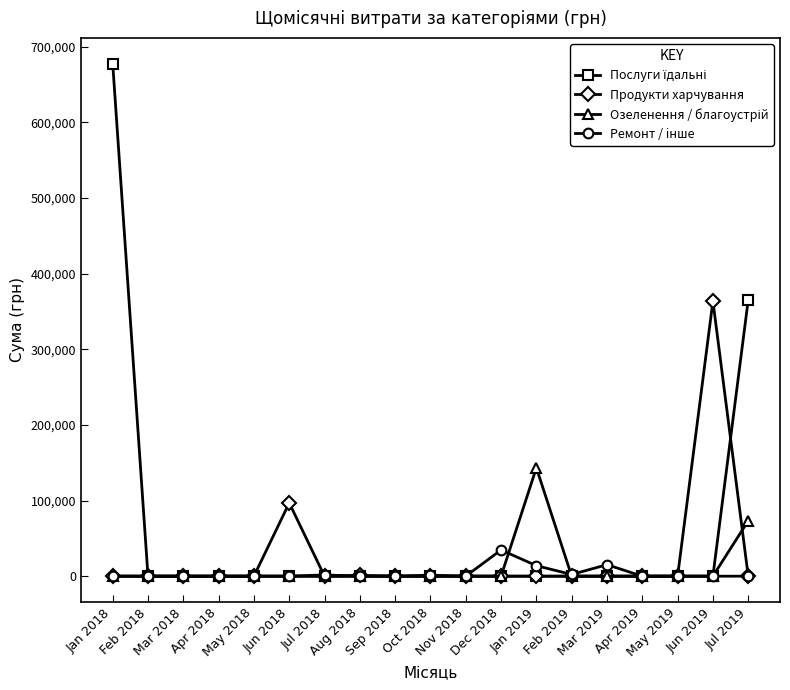

How many series are shown in this chart?

4